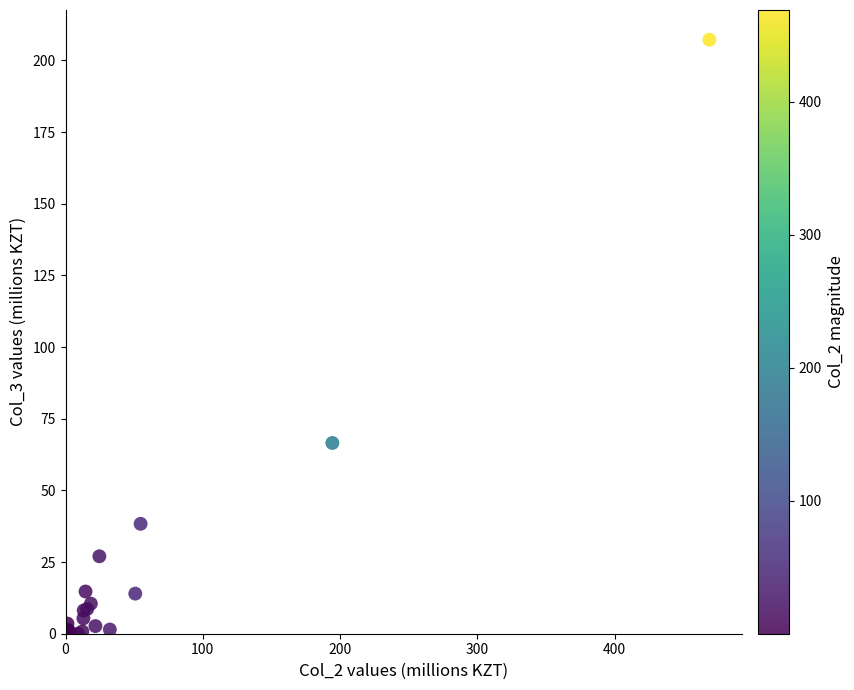

What Y value in the scatter plot is closest to 103?

66.5